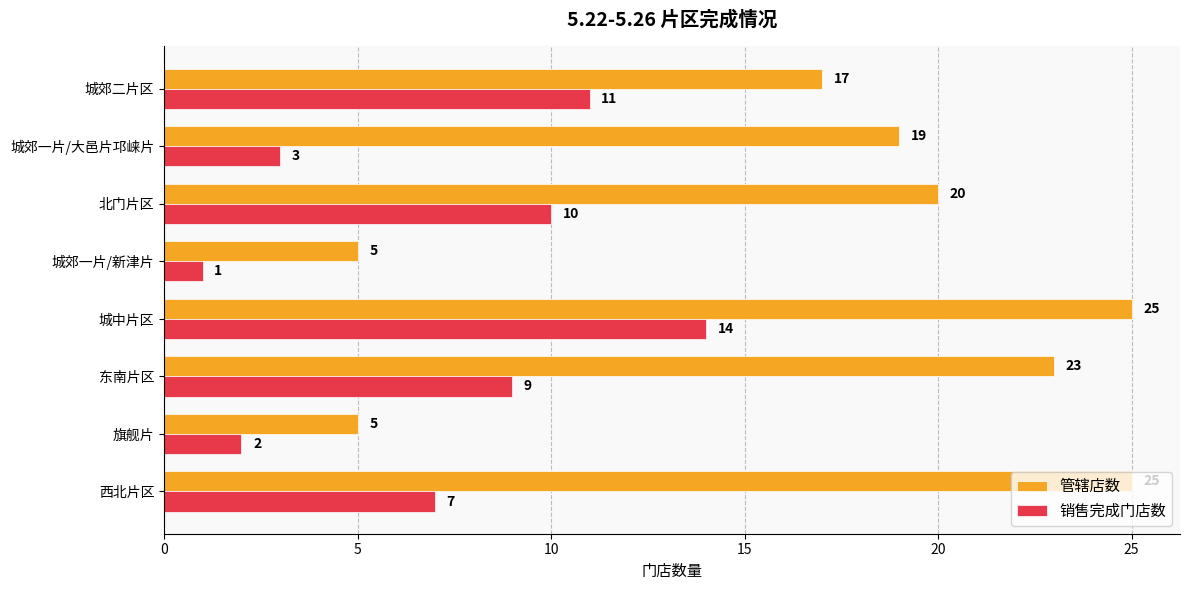

What is the average value of the 销售完成门店数 series?

7